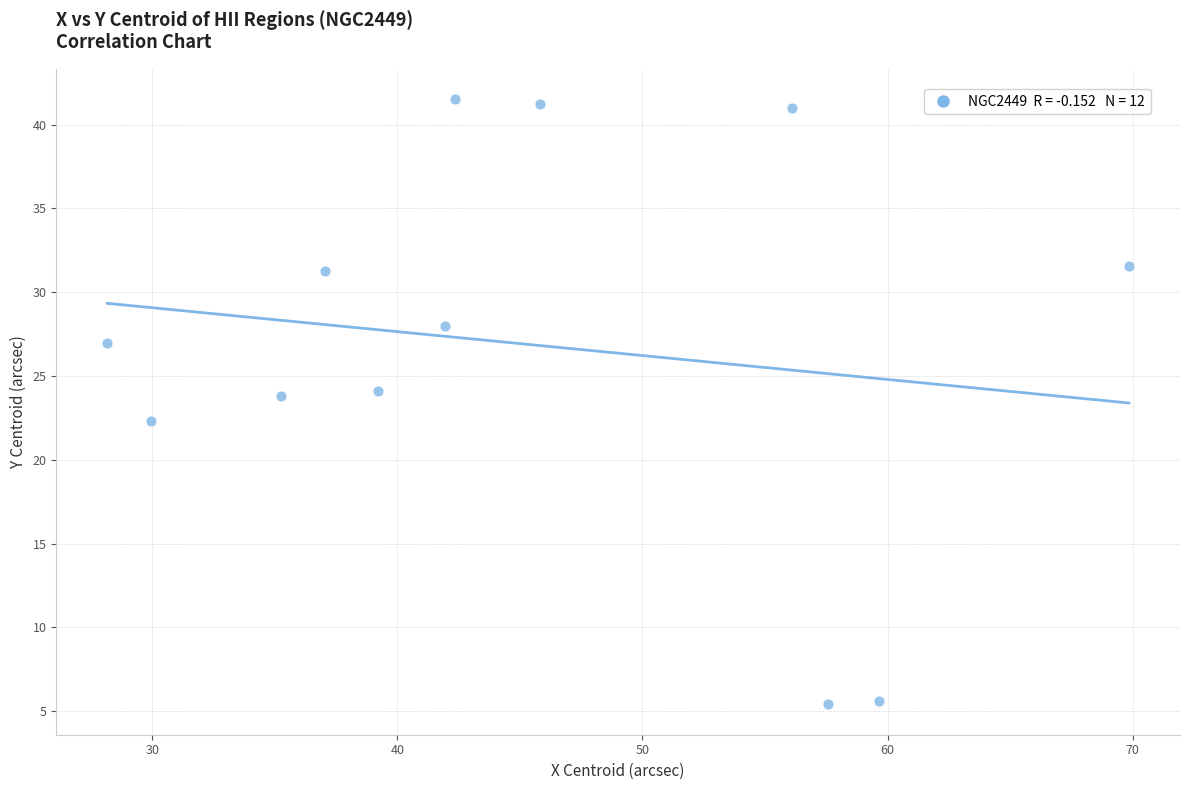

What is the range of X values (max minus min)?

41.7